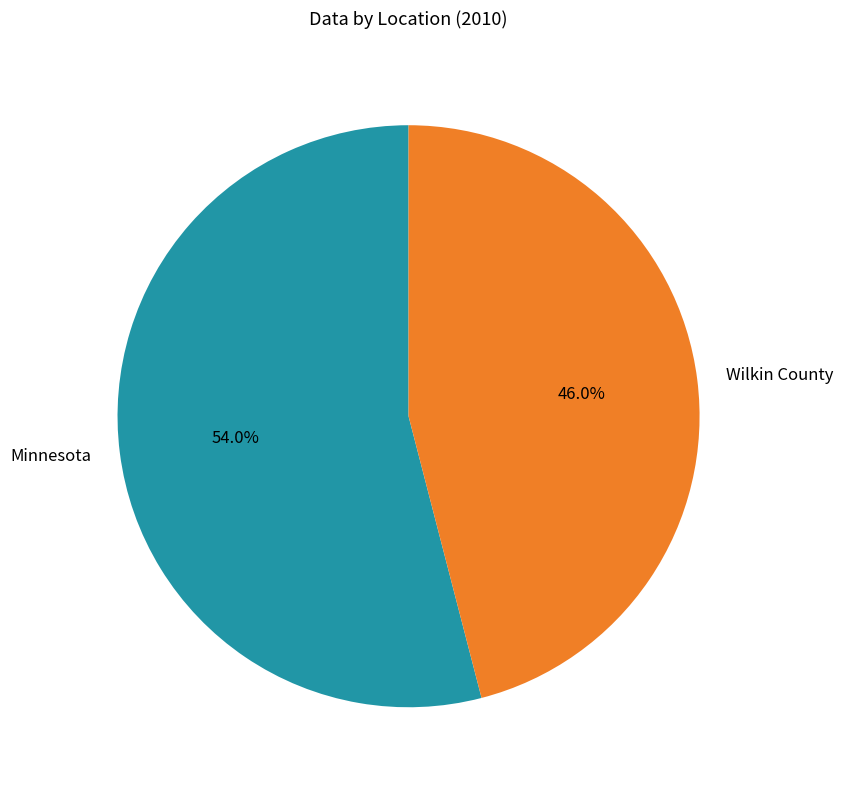

Count the number of slices in the pie.

2